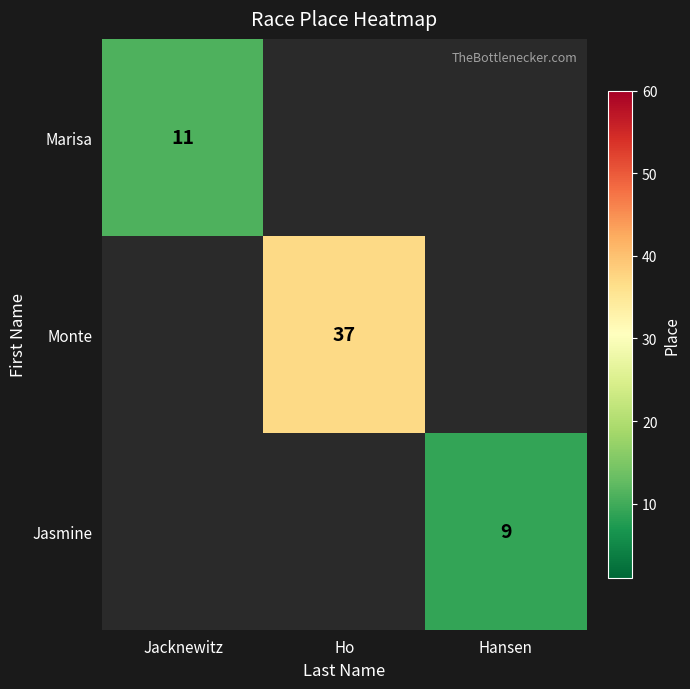

The Monte series shows 37 at Ho. True or false?

True